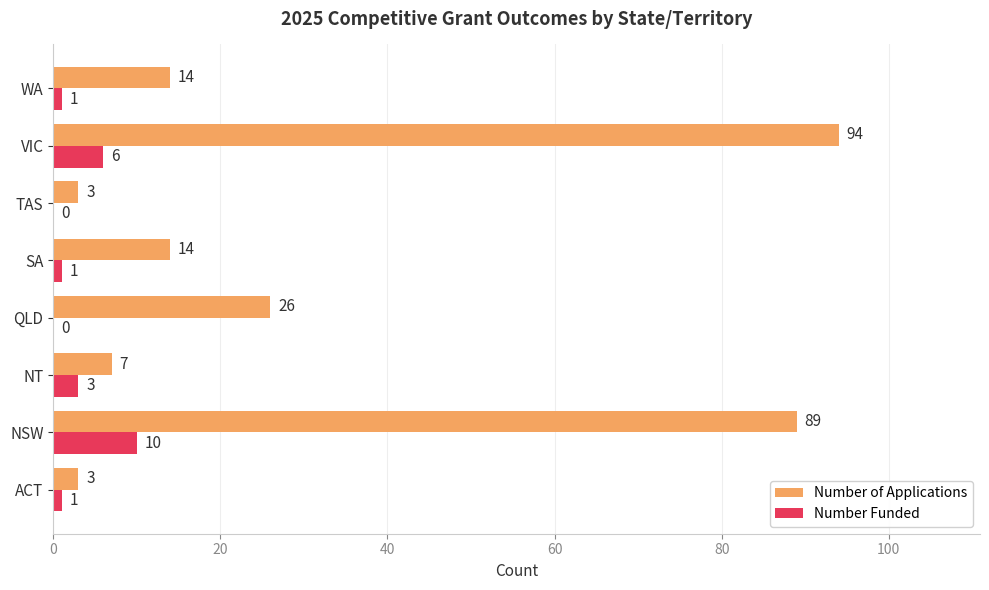

How many categories are shown in the chart?

8